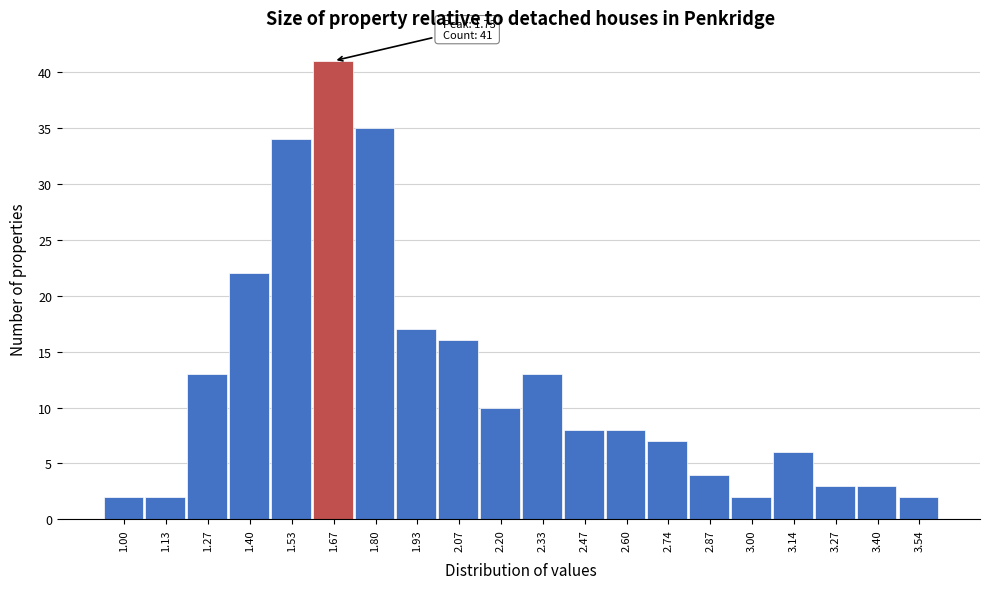

Reading right to left, list all the values displayed in this chart.

3.54=2	3.40=3	3.27=3	3.14=6	3.00=2	2.87=4	2.74=7	2.60=8	2.47=8	2.33=13	2.20=10	2.07=16	1.93=17	1.80=35	1.67=41	1.53=34	1.40=22	1.27=13	1.13=2	1.00=2